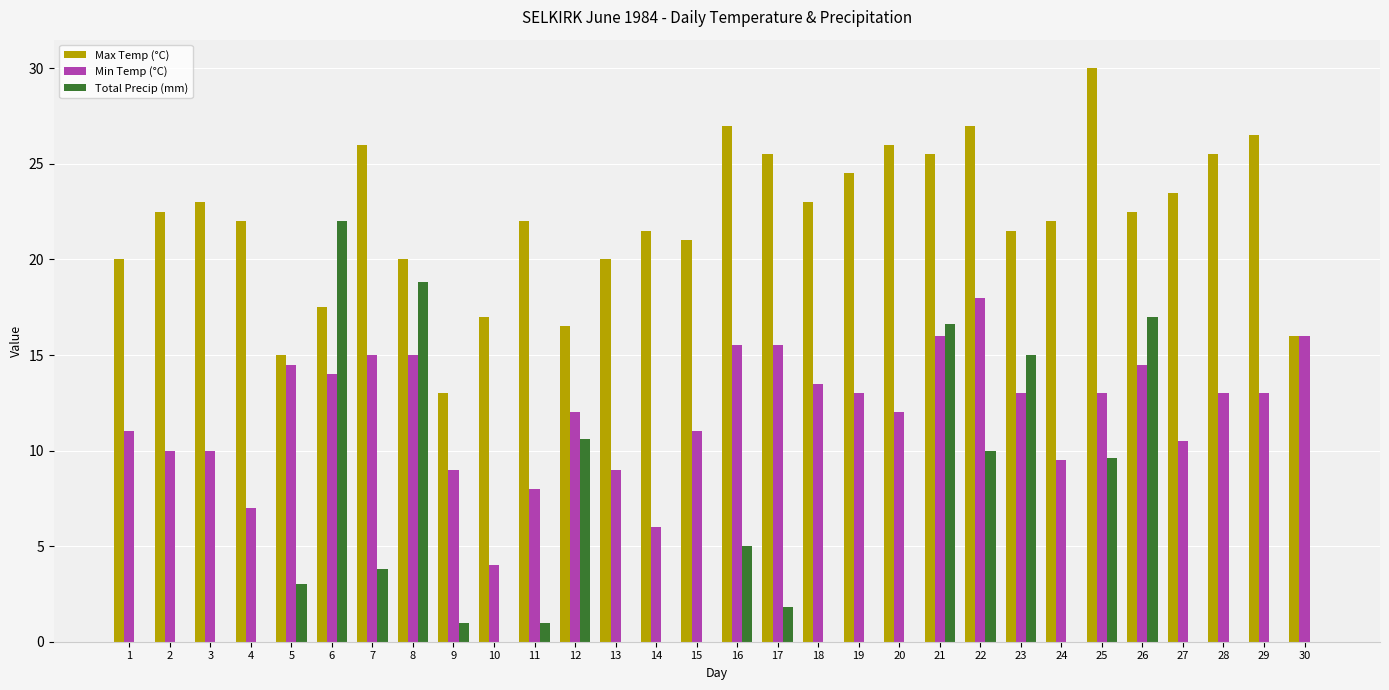

What is the difference between the Max Temp (°C) values at 22 and 3?

4.0